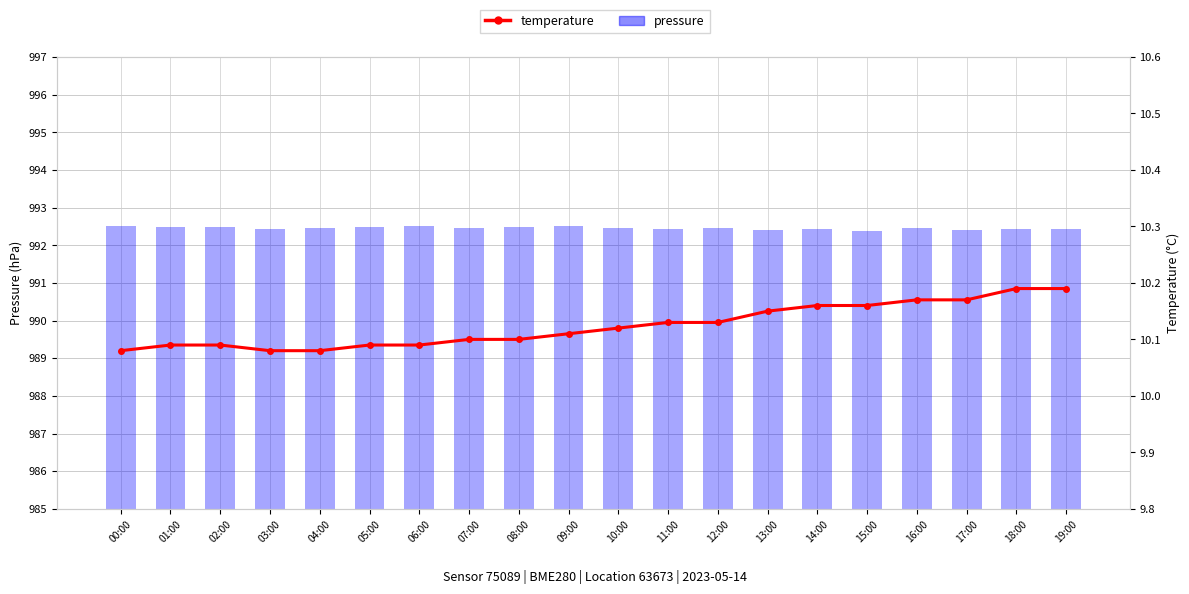

True or false: pressure has a value of 992.4 at 13:00.

True